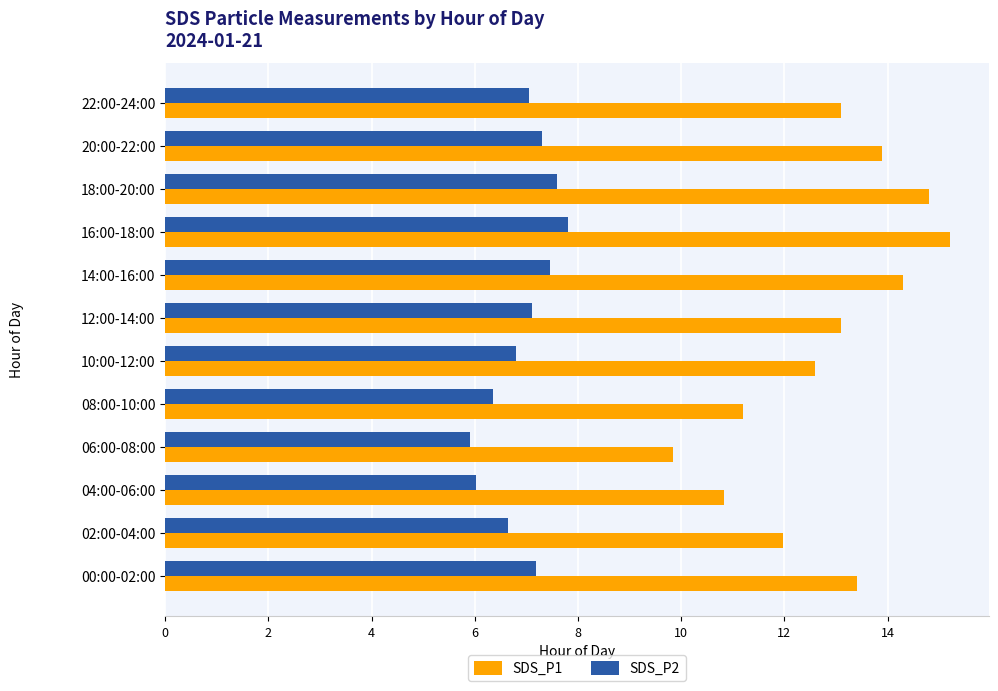

List the series in order of their peak value, highest first.

SDS_P1, SDS_P2